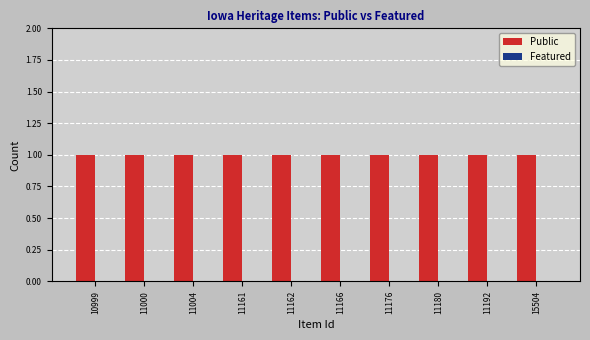

Reading left to right, list all the values displayed in this chart.

Public: 10999=1	11000=1	11004=1	11161=1	11162=1	11166=1	11176=1	11180=1	11192=1	15504=1
Featured: 10999=0	11000=0	11004=0	11161=0	11162=0	11166=0	11176=0	11180=0	11192=0	15504=0